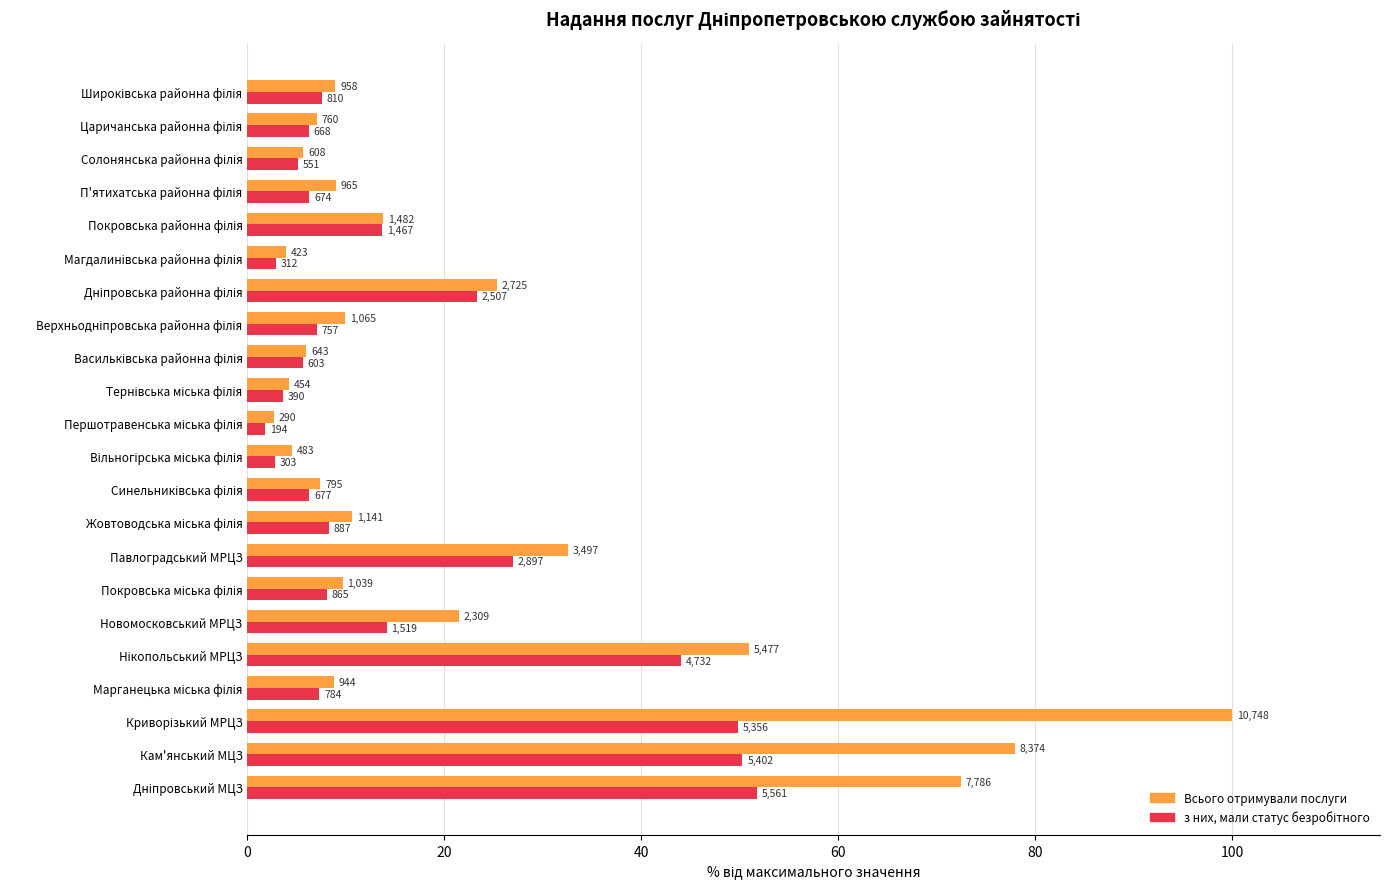

Does the chart contain stacked bars?

No